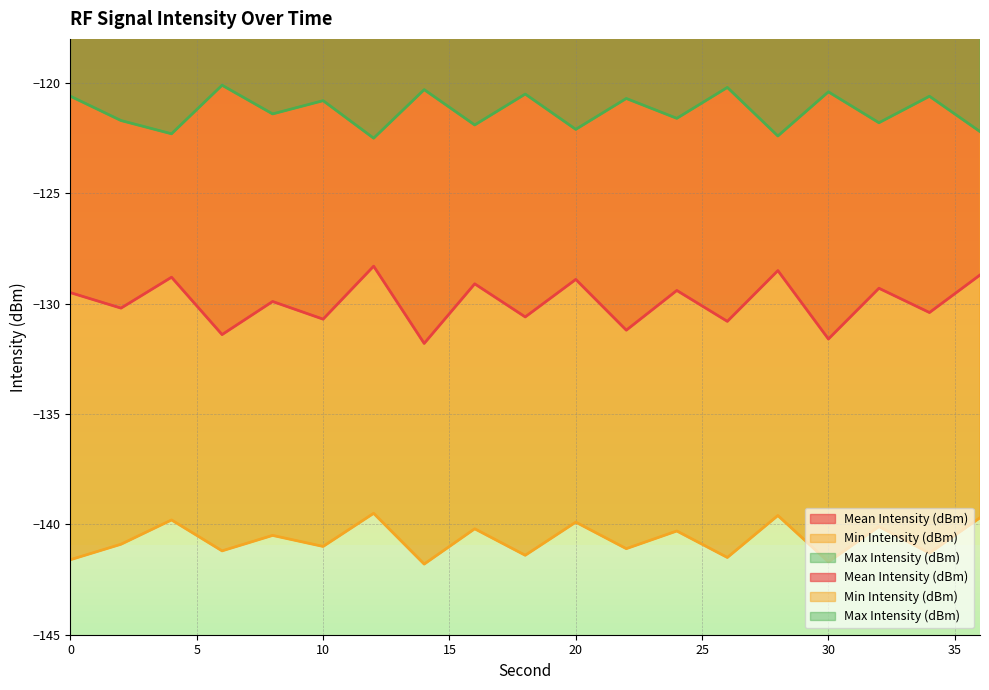

Which category has the highest value in the Min Intensity (dBm) series?

12